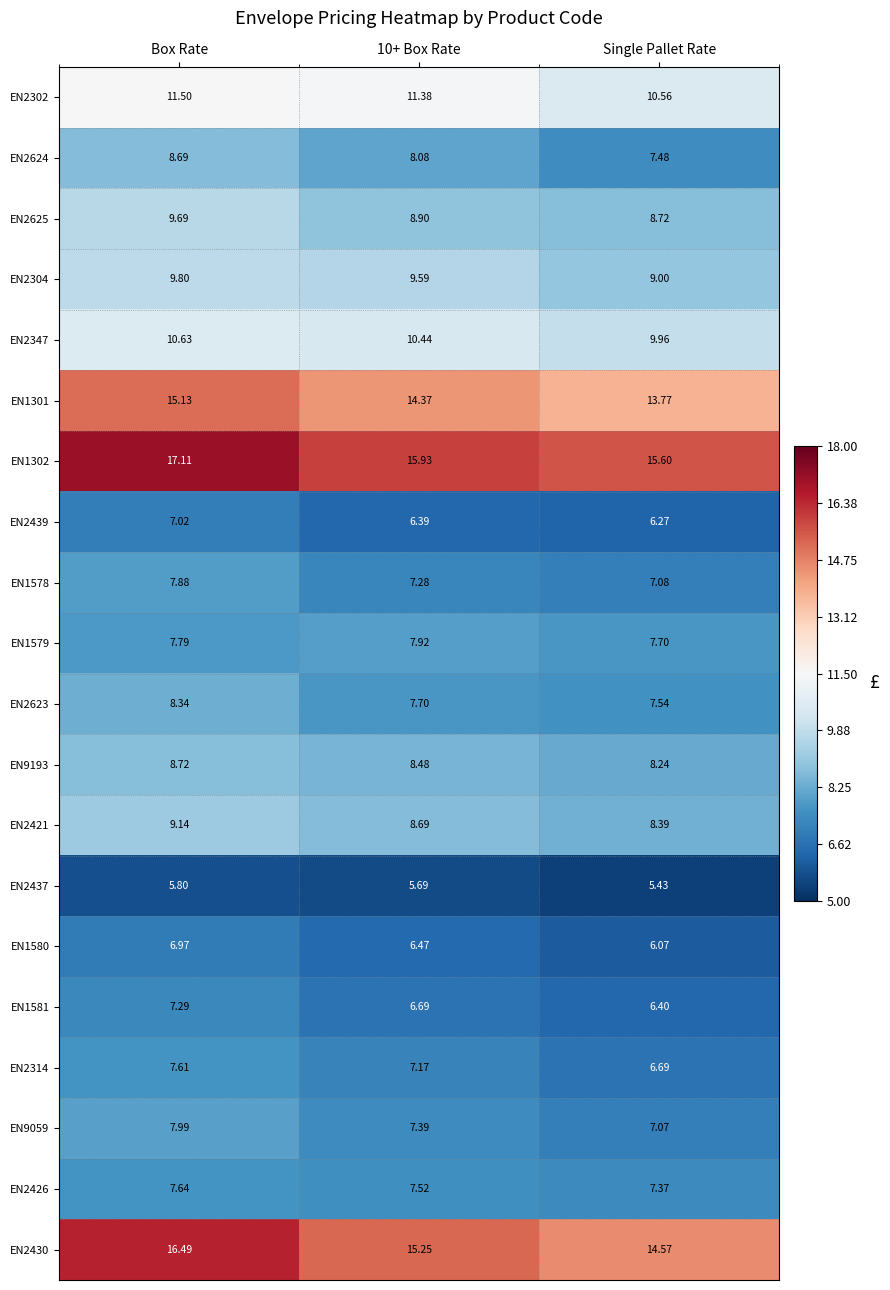

At which label is EN1301 closest to 14?

Single Pallet Rate